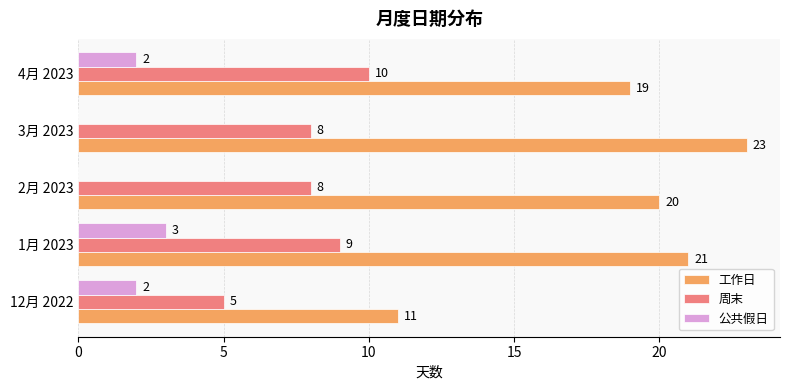

What is the sum of the 公共假日 values at 2月 2023 and 1月 2023?

3